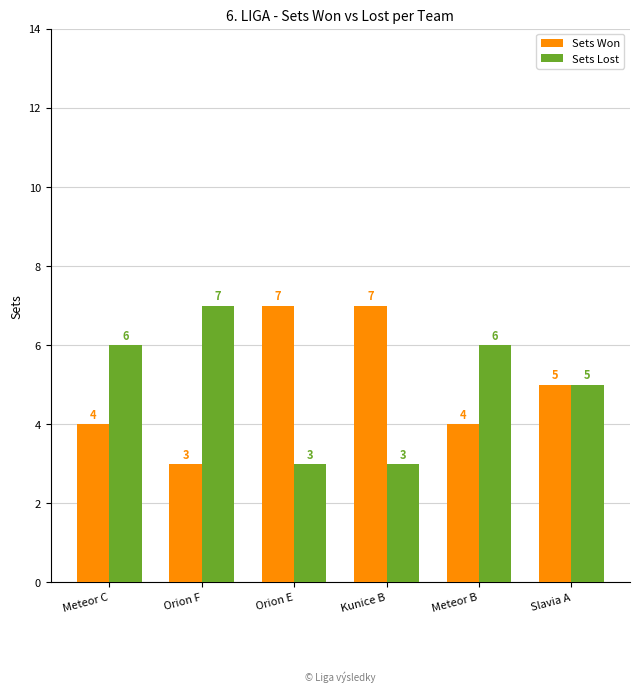

What is the difference between the Sets Won values at Meteor C and Orion F?

1